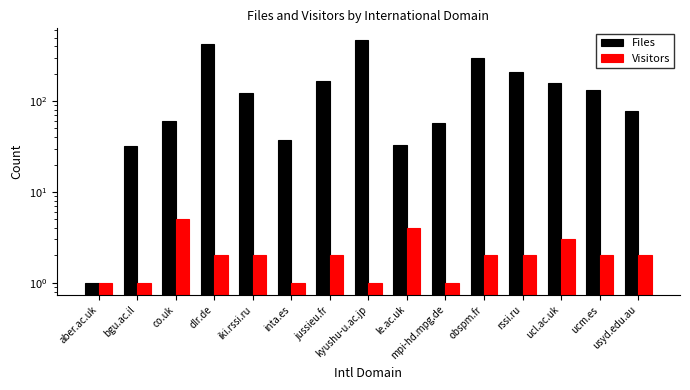

Which has a higher value, ucm.es or kyushu-u.ac.jp?

kyushu-u.ac.jp